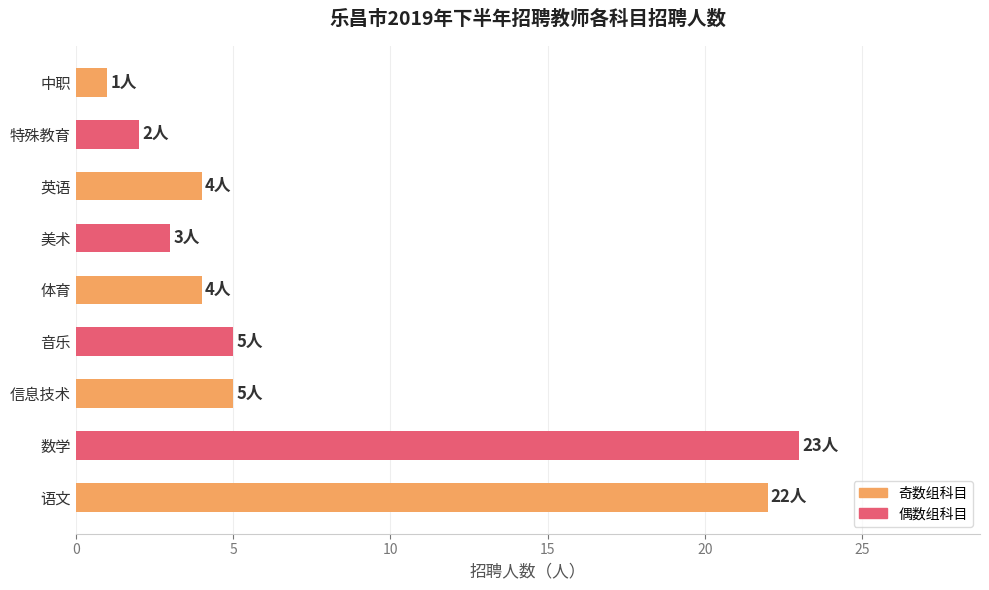

What is the sum of all values?

69